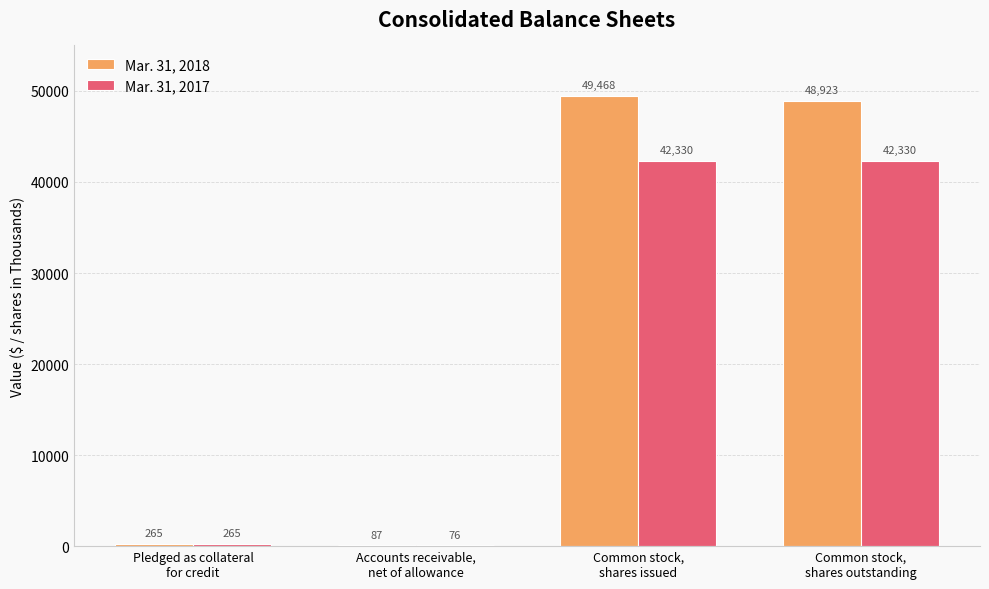

What is the sum of all Mar. 31, 2018 values?

98743